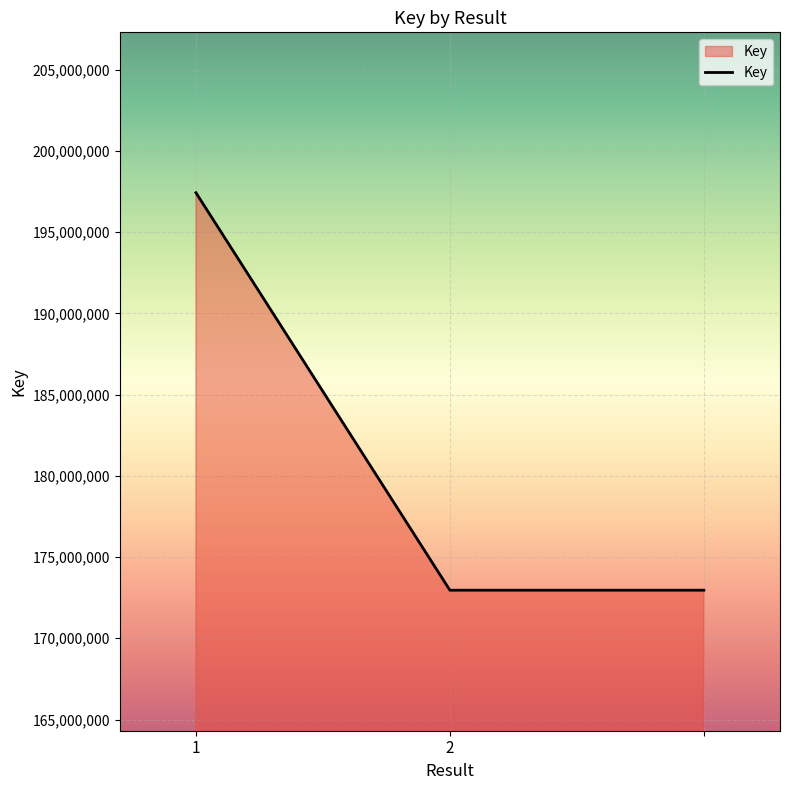

What is the greatest value displayed?

197422999